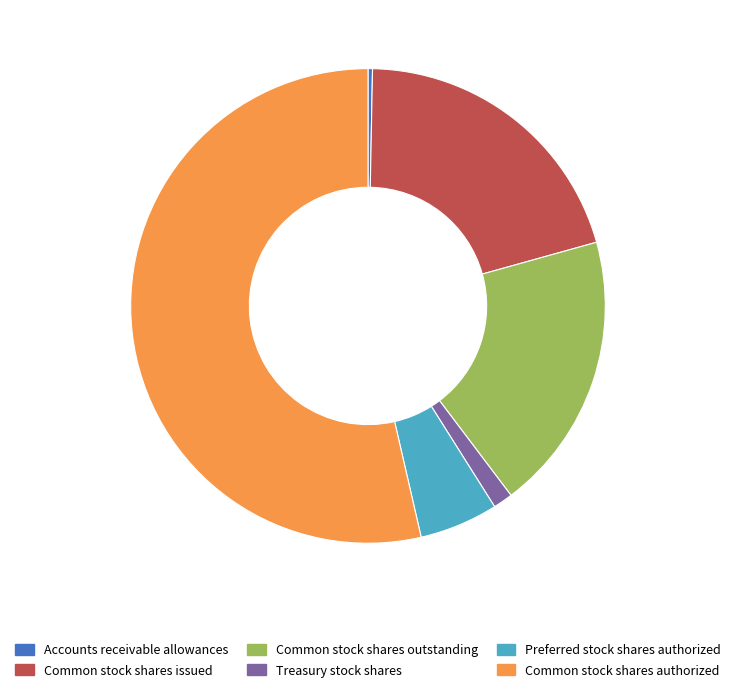

Do Common stock shares issued and Treasury stock shares together represent more than half of the pie?

No